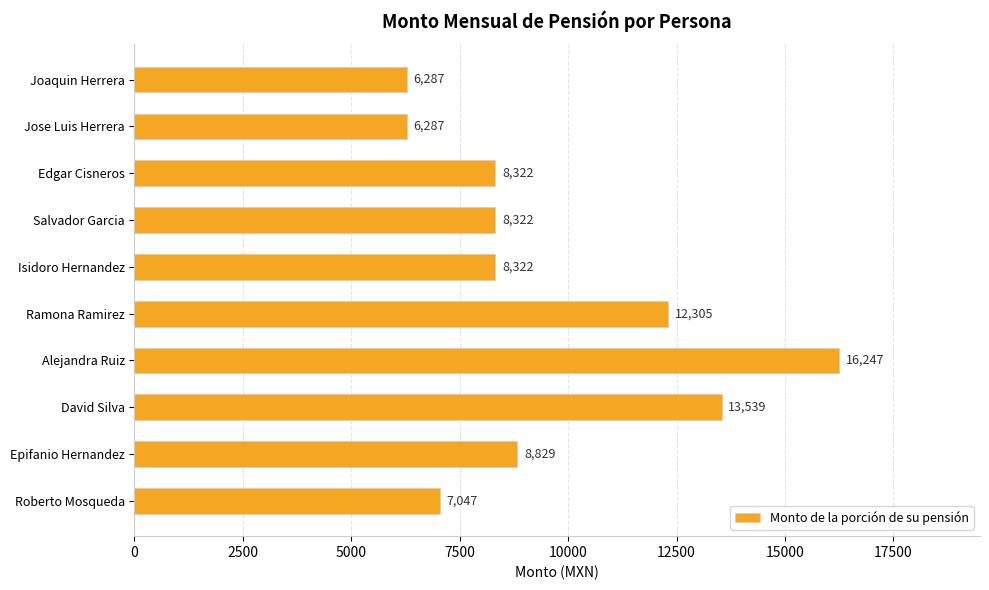

What position from the top is Isidoro Hernandez?

5